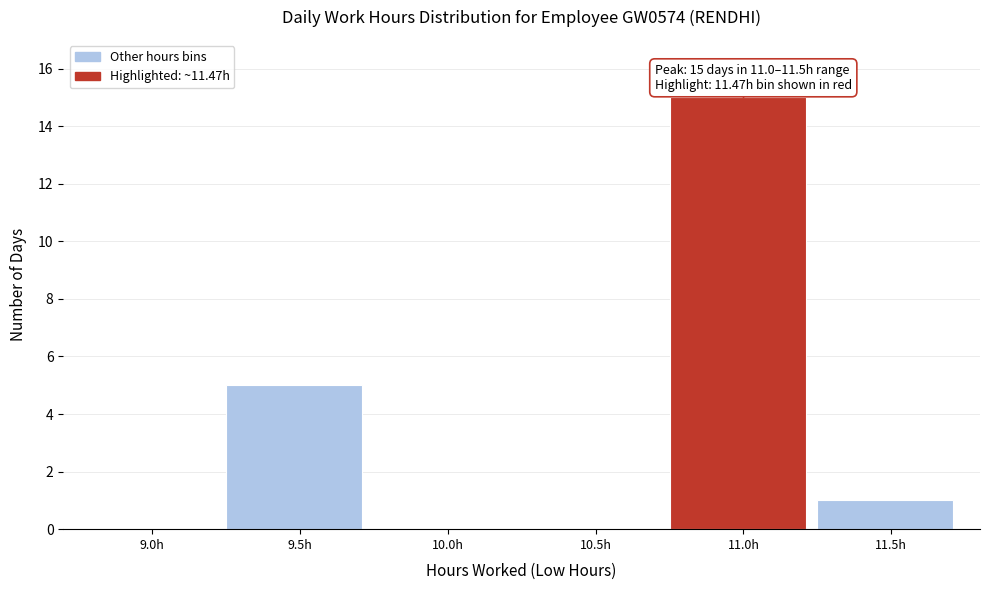

Reading left to right, list all the values displayed in this chart.

9.0h=0	9.5h=5	10.0h=0	10.5h=0	11.0h=15	11.5h=1